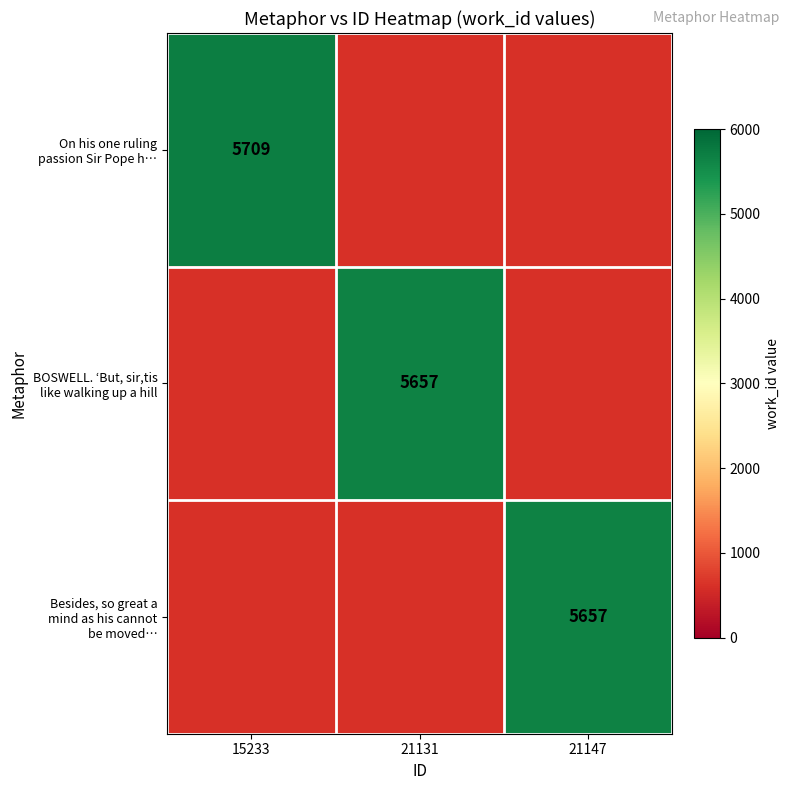

Which label corresponds to the largest value in the chart?

15233